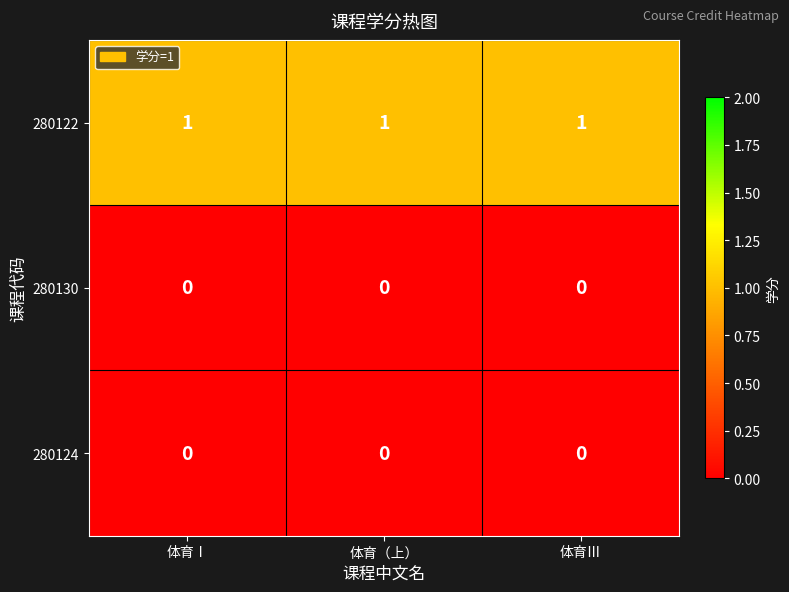

True or false: 280122 has a value of 1 at 体育（上）.

True